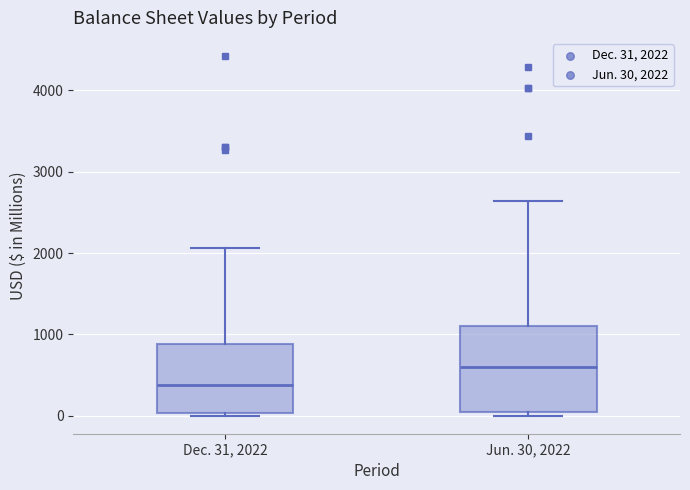

Which box's median line is the lowest?

Dec. 31, 2022